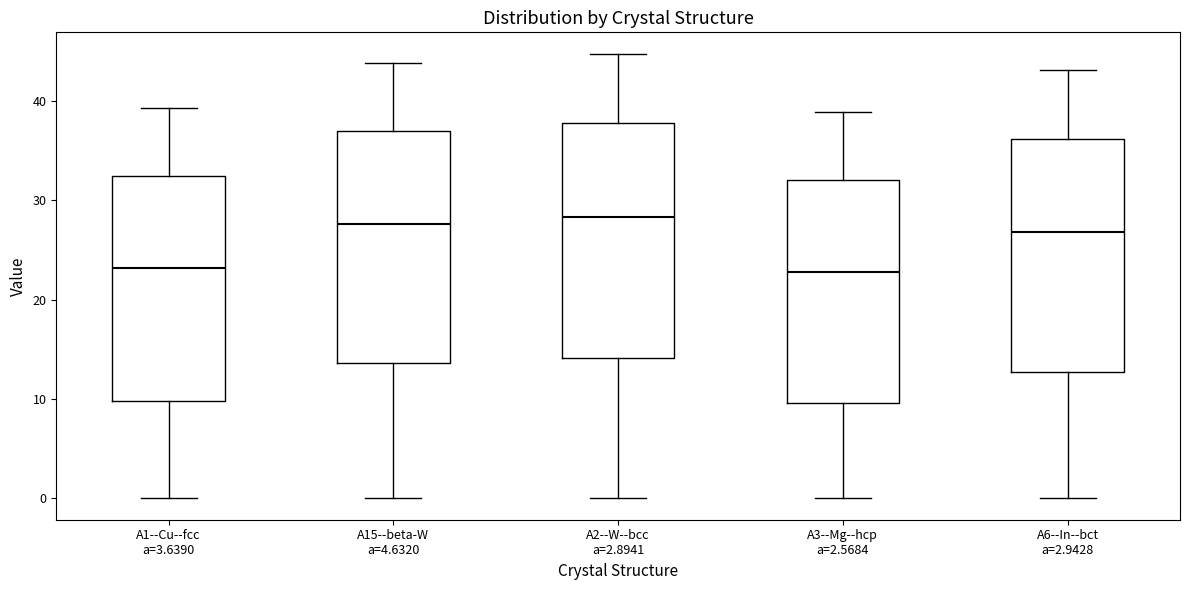

Reading left to right, read every box against the y-axis: the position of its median line, the range the box covers, and the ends of its whiskers. The values are not printed on the chart, so give them approximately, as read against the axis.

A1--Cu--fcc a=3.6390: median 23, box 10 to 32, whiskers 0 to 39
A15--beta-W a=4.6320: median 28, box 14 to 37, whiskers 0 to 44
A2--W--bcc a=2.8941: median 28, box 14 to 38, whiskers 0 to 45
A3--Mg--hcp a=2.5684: median 23, box 10 to 32, whiskers 0 to 39
A6--In--bct a=2.9428: median 27, box 13 to 36, whiskers 0 to 43